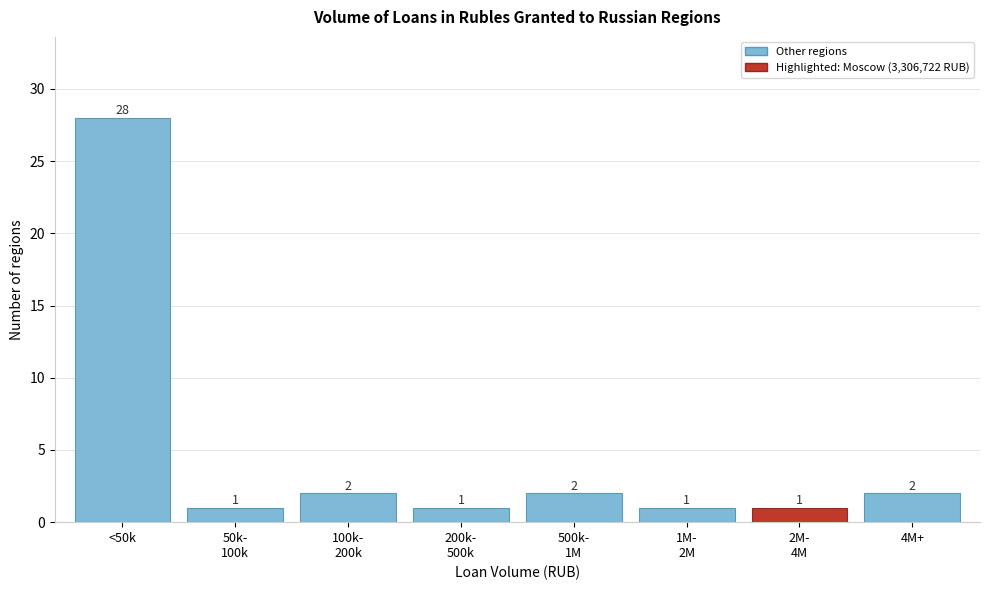

Reading left to right, transcribe all the data shown in this chart.

28	1	2	1	2	1	1	2